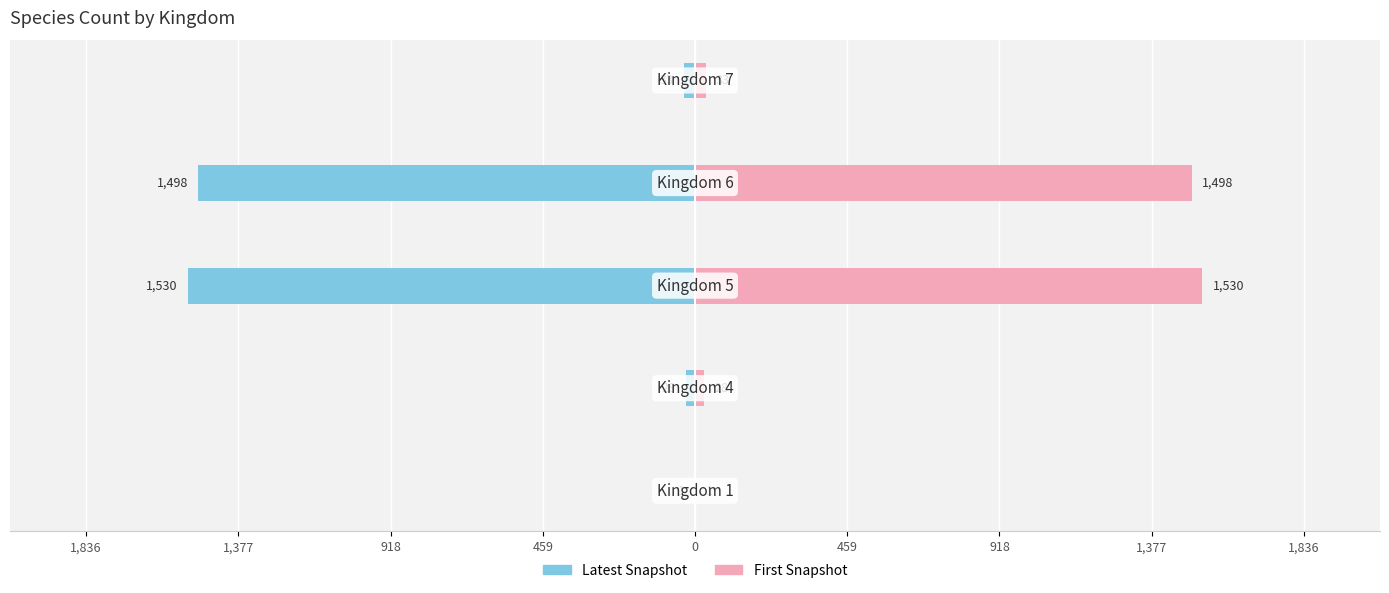

Reading right to left, transcribe all the data shown in this chart.

Latest Snapshot: -33	-1498	-1530	-28	-1
First Snapshot: 33	1498	1530	28	1